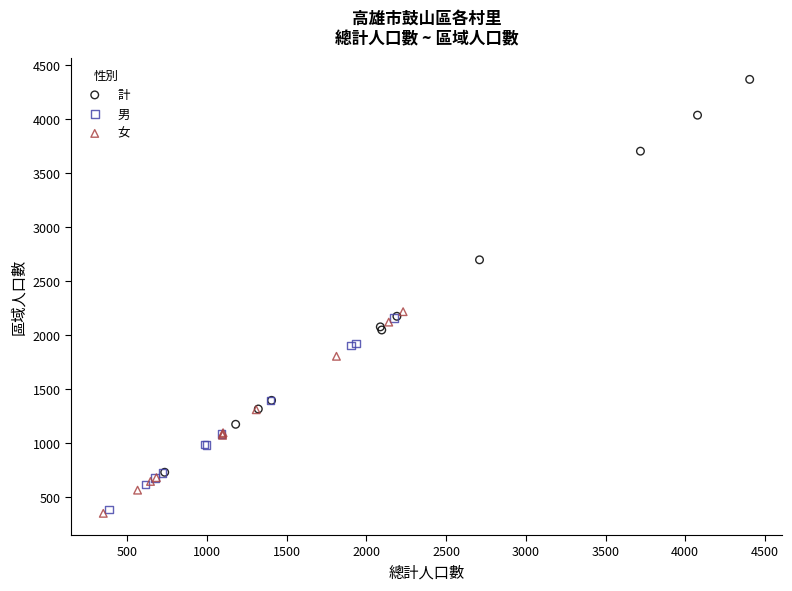

What are all the series names shown in the legend?

計, 男, 女